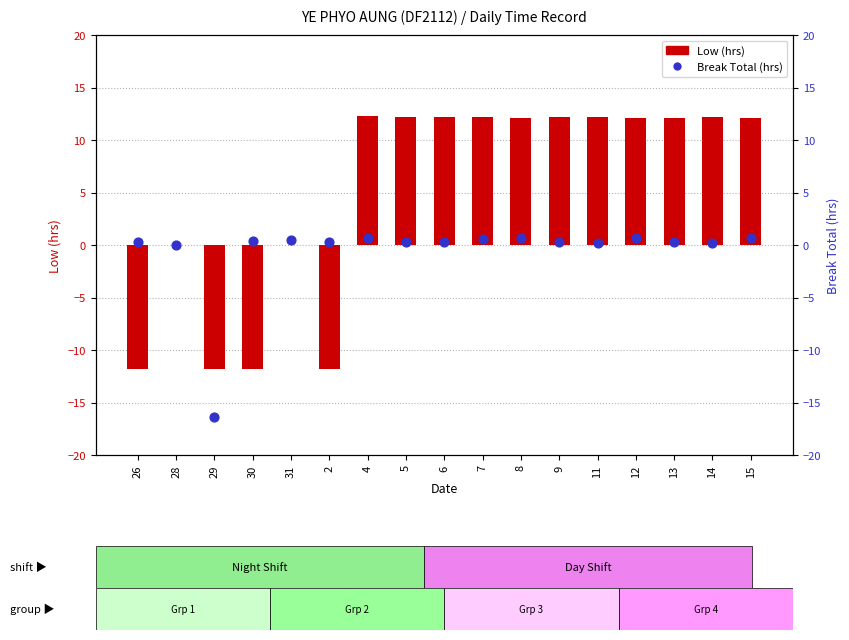

At which category is the sum across all series the highest?

4